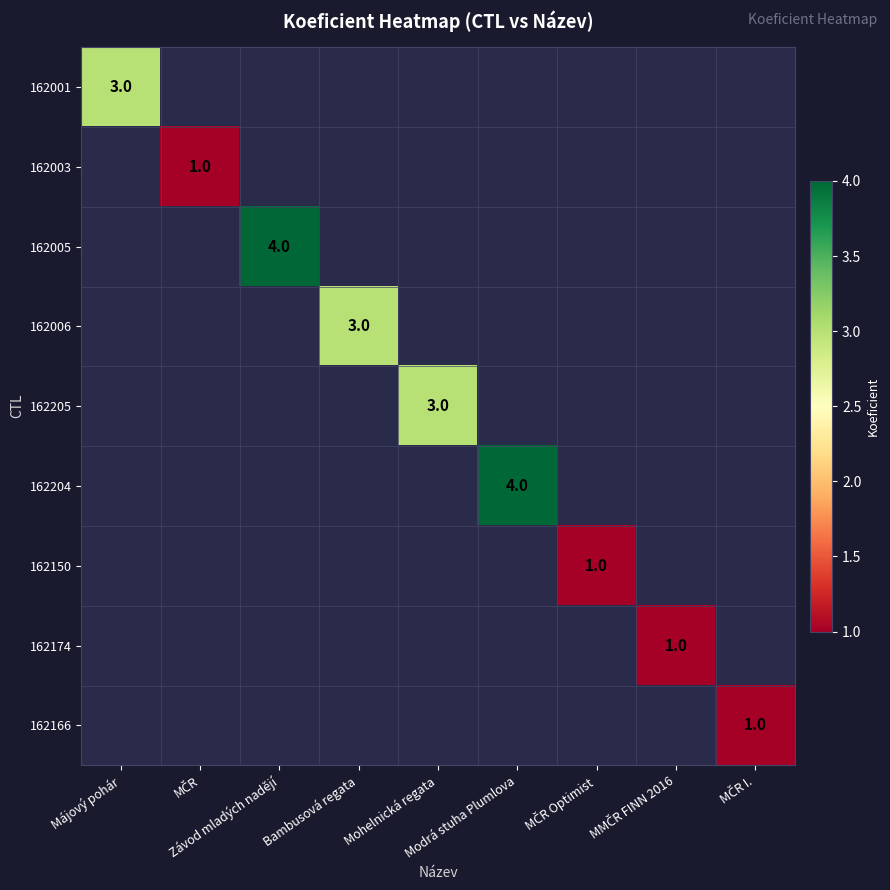

What is the maximum value shown in the chart?

4.0